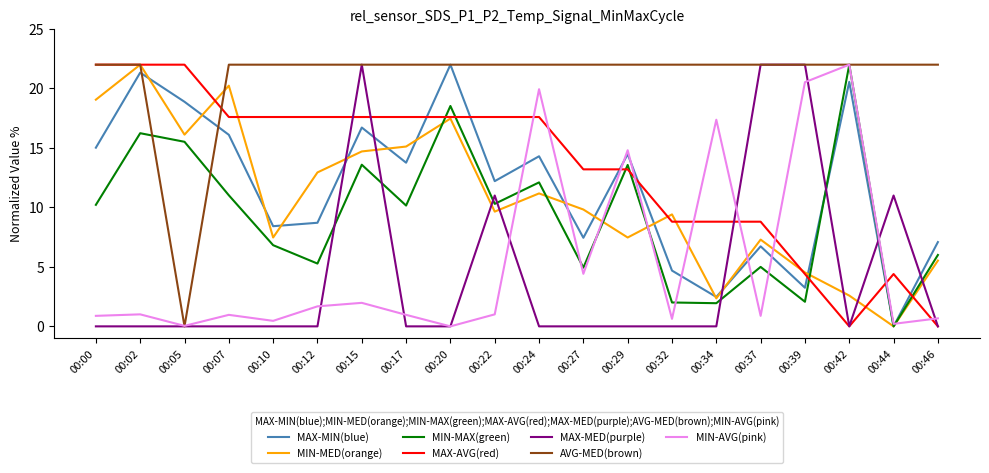

What is the total value across all series at 00:46?

41.3